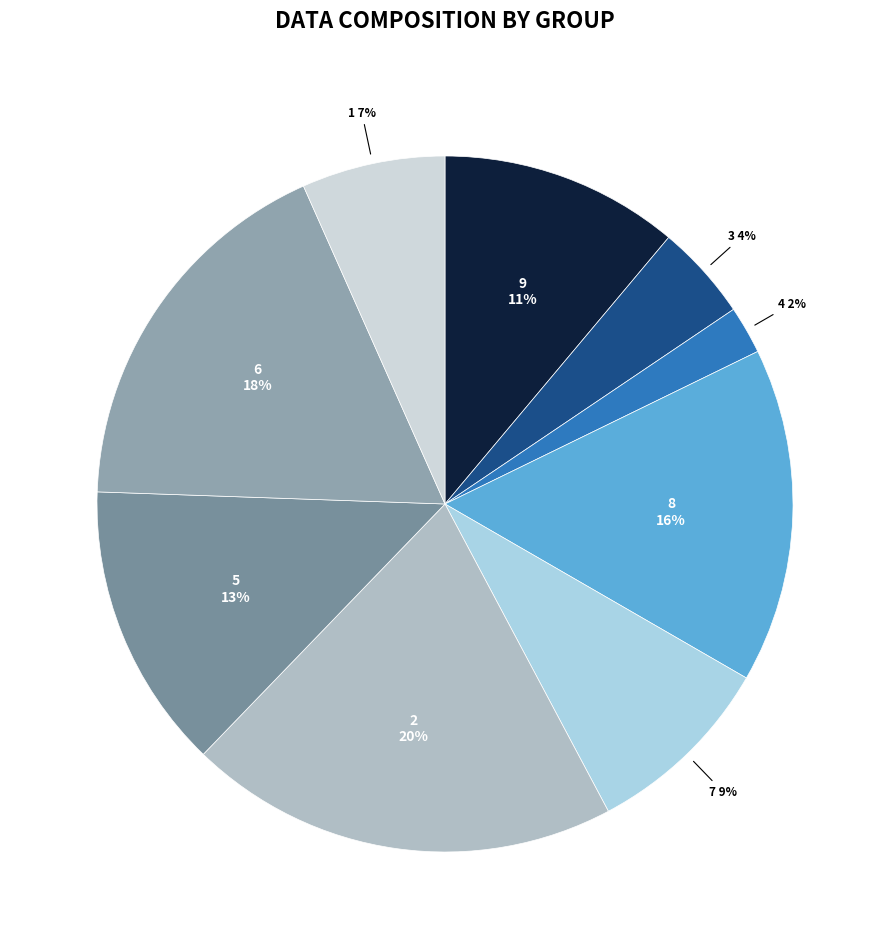

The 7 slice represents 1% of the pie. True or false?

False